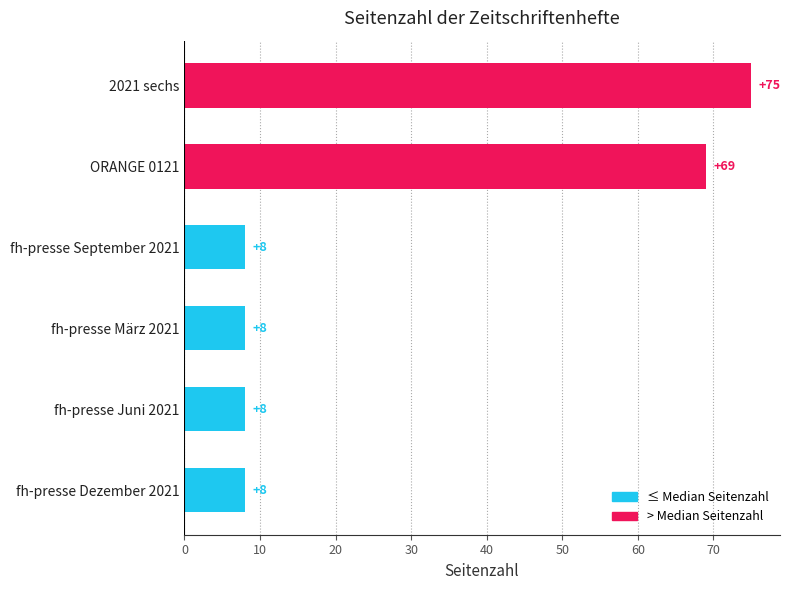

What is the difference between the values at ORANGE 0121 and fh-presse März 2021?

61